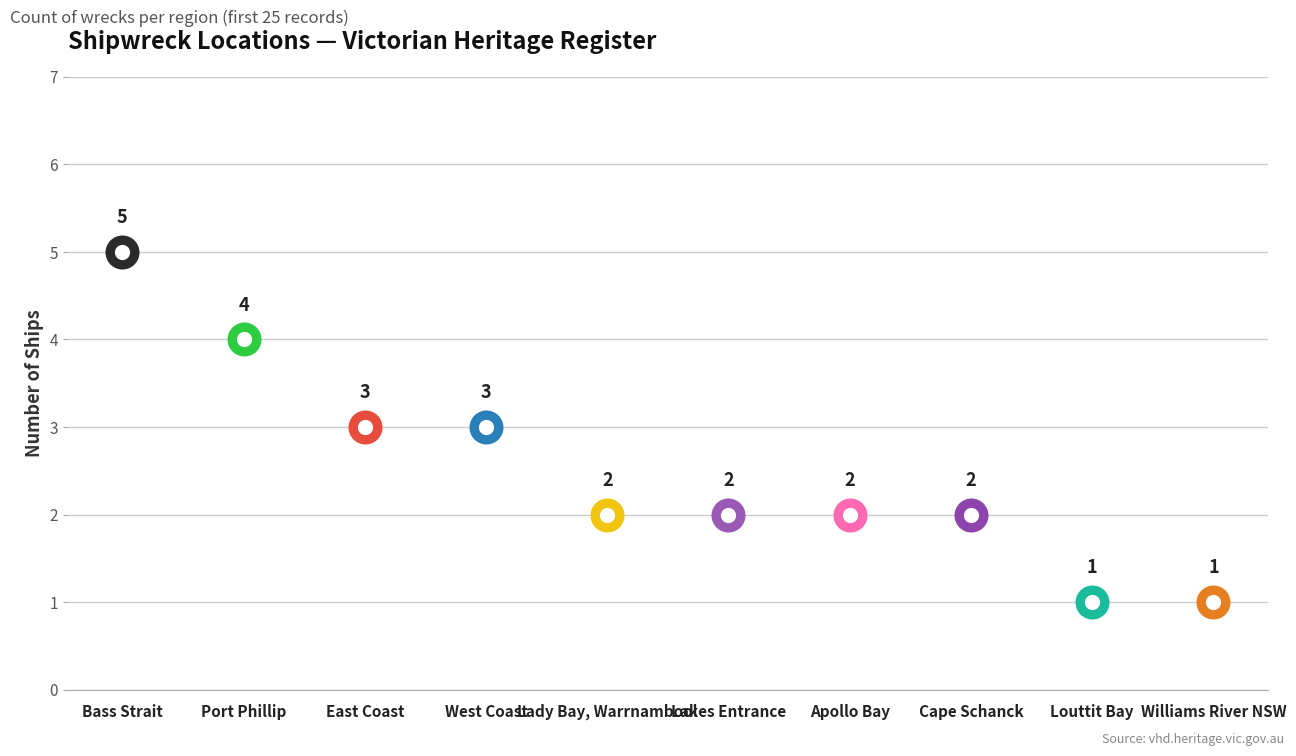

Between East Coast and Bass Strait, which is larger?

Bass Strait